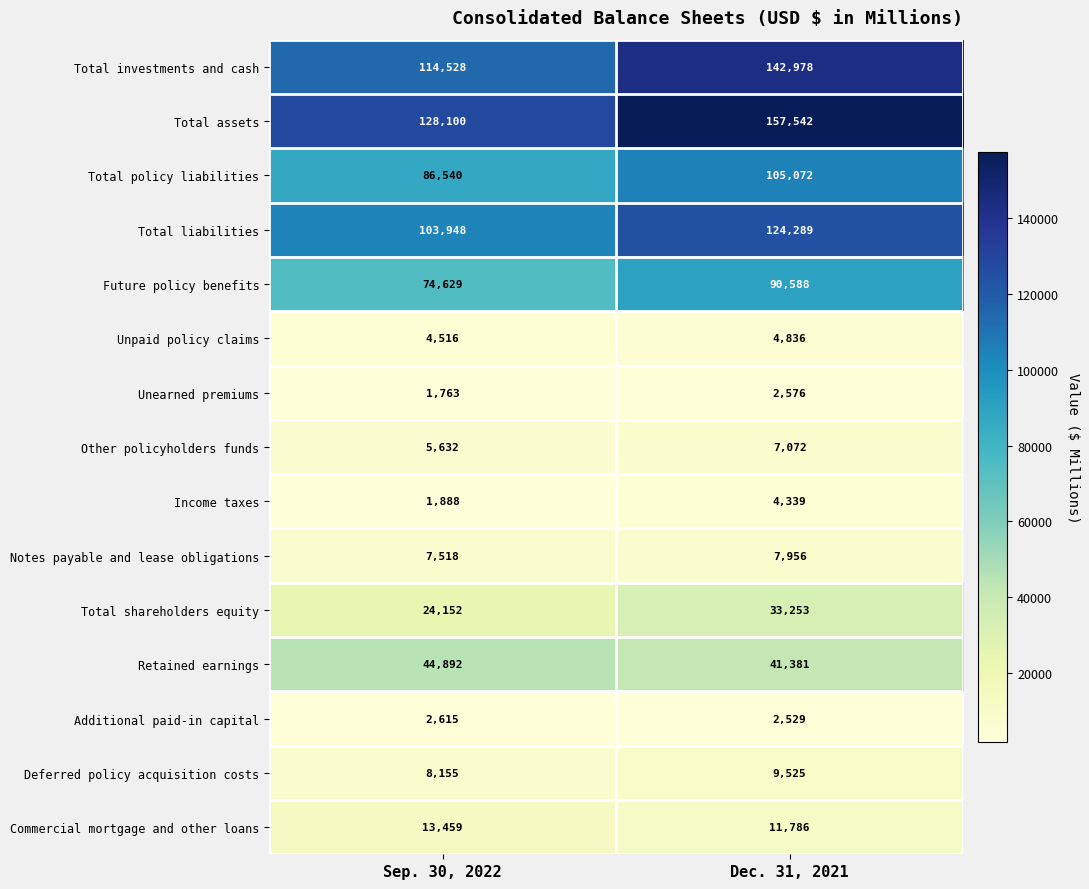

List the series in order of their peak value, highest first.

Total assets, Total investments and cash, Total liabilities, Total policy liabilities, Future policy benefits, Retained earnings, Total shareholders equity, Commercial mortgage and other loans, Deferred policy acquisition costs, Notes payable and lease obligations, Other policyholders funds, Unpaid policy claims, Income taxes, Additional paid-in capital, Unearned premiums